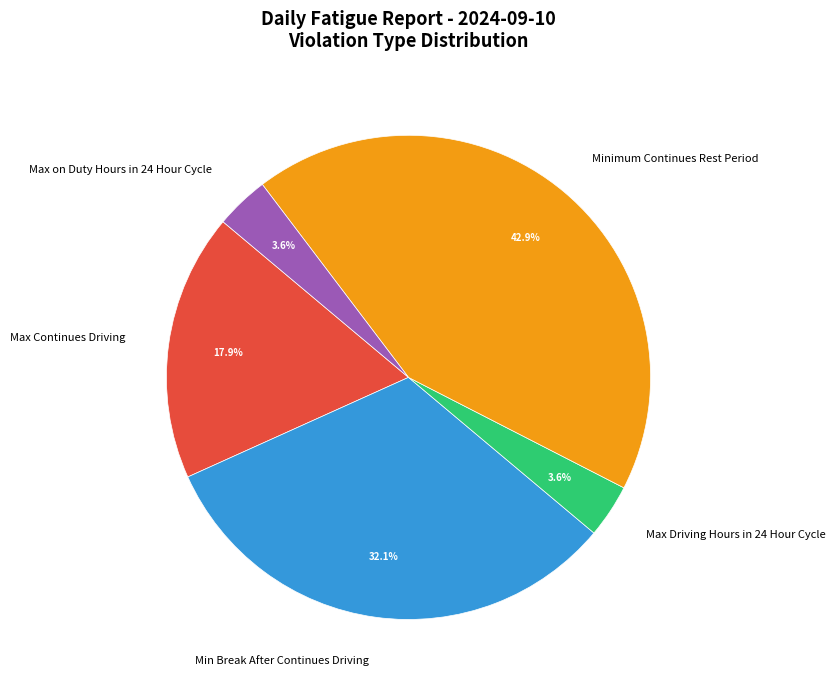

To the nearest percent, what portion does Minimum Continues Rest Period represent?

43%